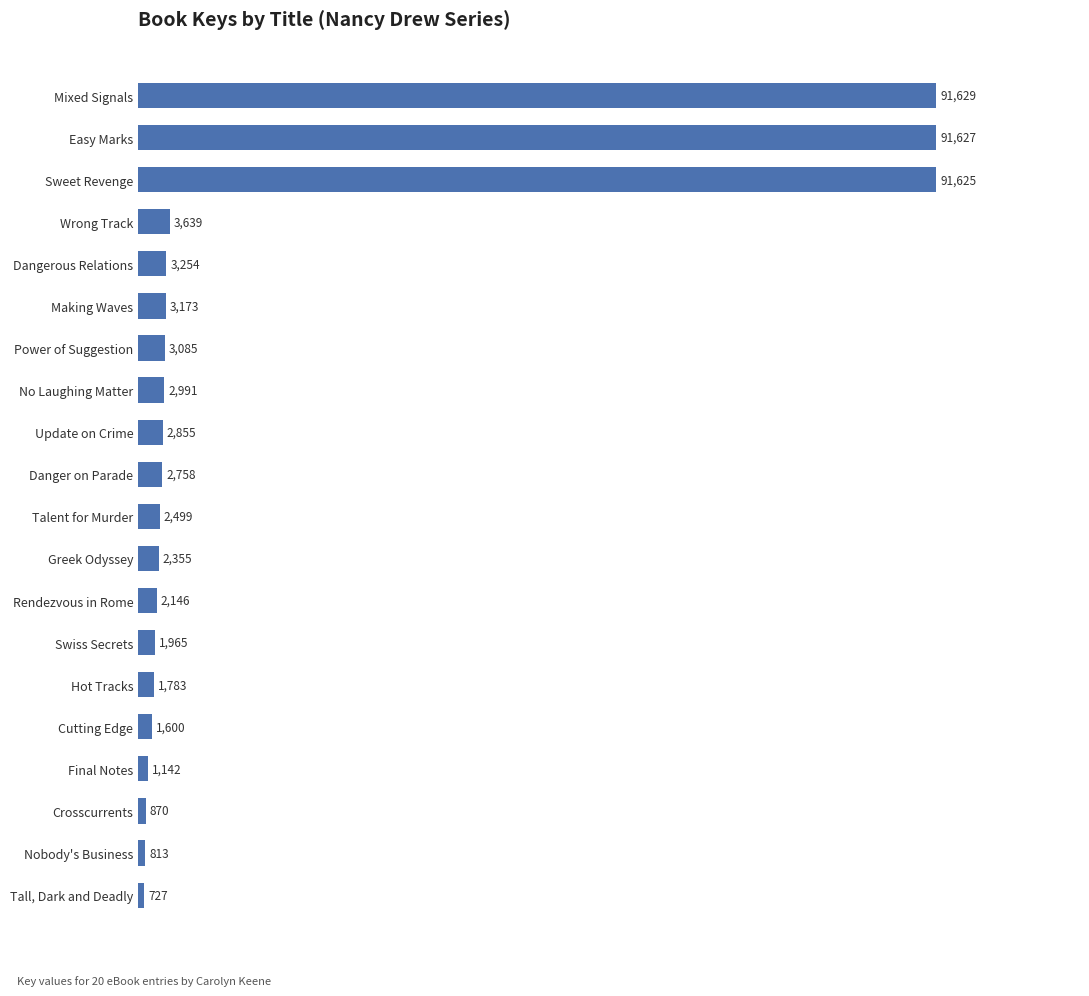

How many bars are there in total?

20